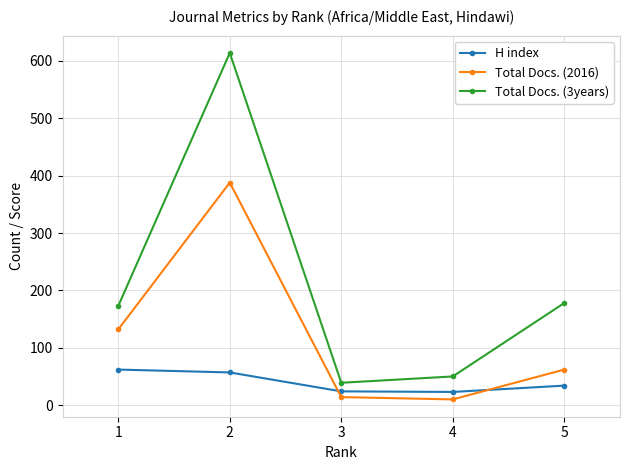

Rank the series at 3 from highest to lowest value.

Total Docs. (3years), H index, Total Docs. (2016)